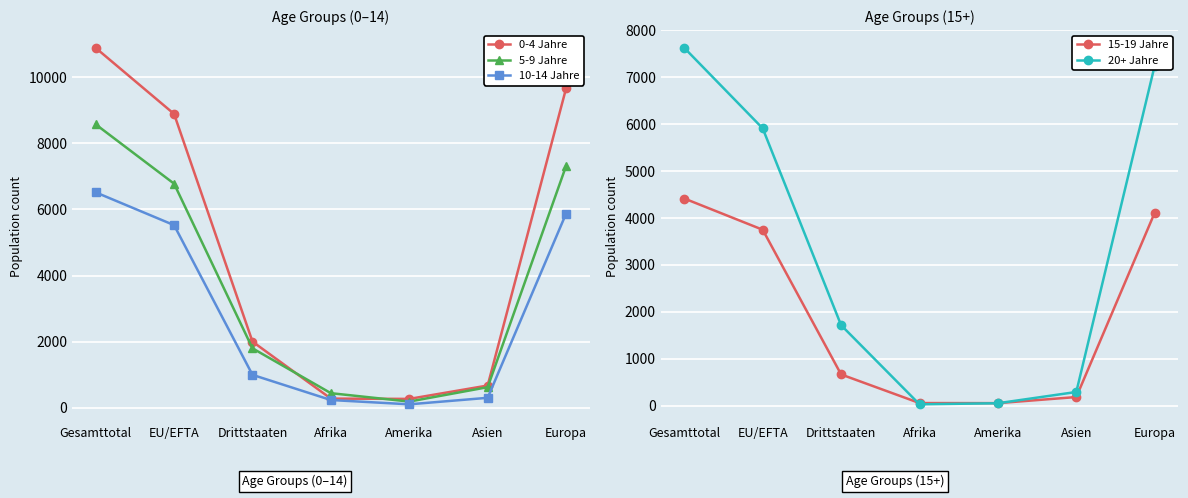

Which series has the largest total across all categories?

0-4 Jahre